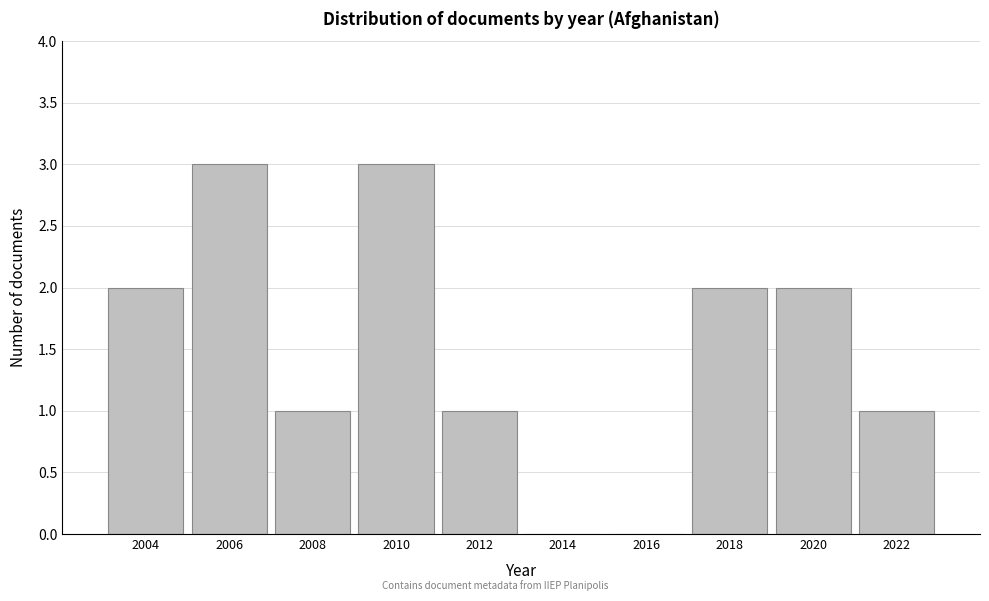

Reading left to right, transcribe all the data shown in this chart.

2004=2	2006=3	2008=1	2010=3	2012=1	2014=0	2016=0	2018=2	2020=2	2022=1